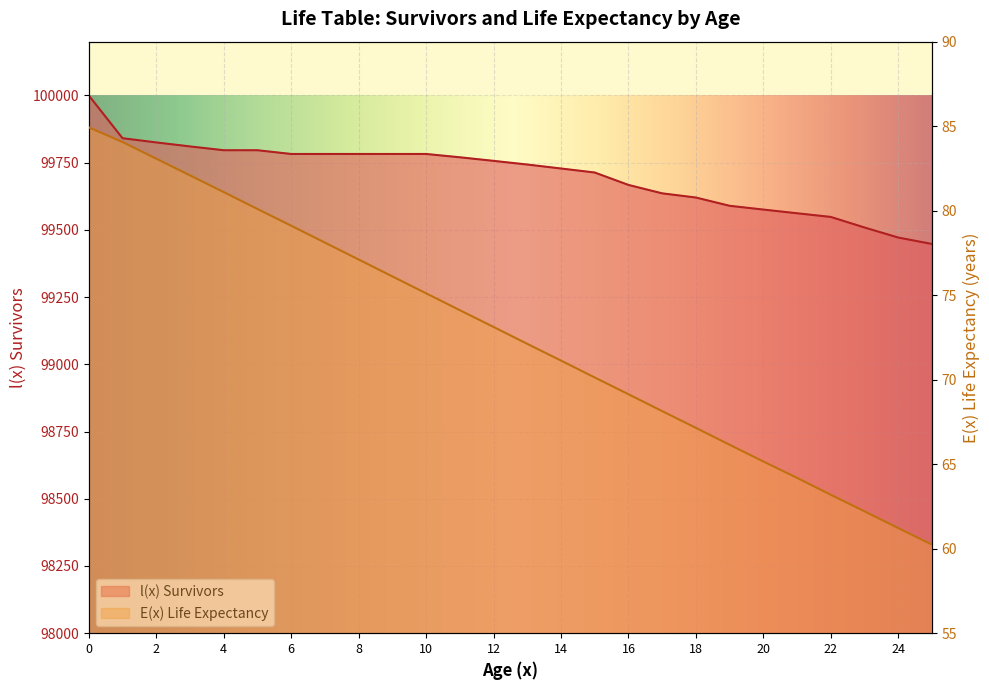

True or false: E(x) Life Expectancy has more than 2 interior local peaks.

False